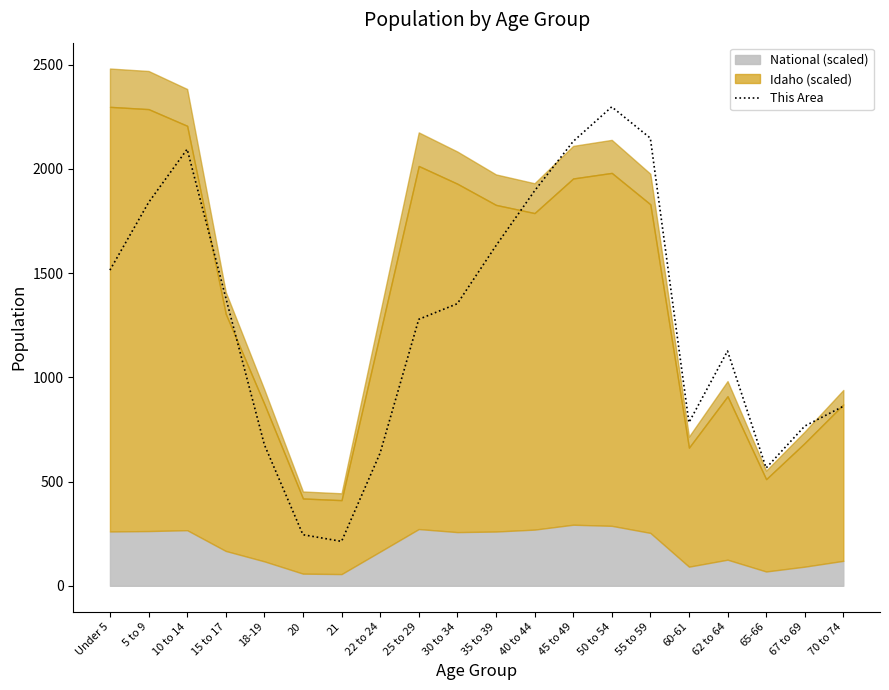

What is the minimum value for This Area?

213